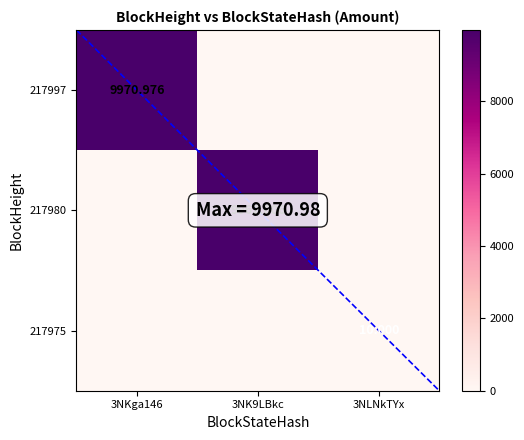

Which series has the largest total across all categories?

217997